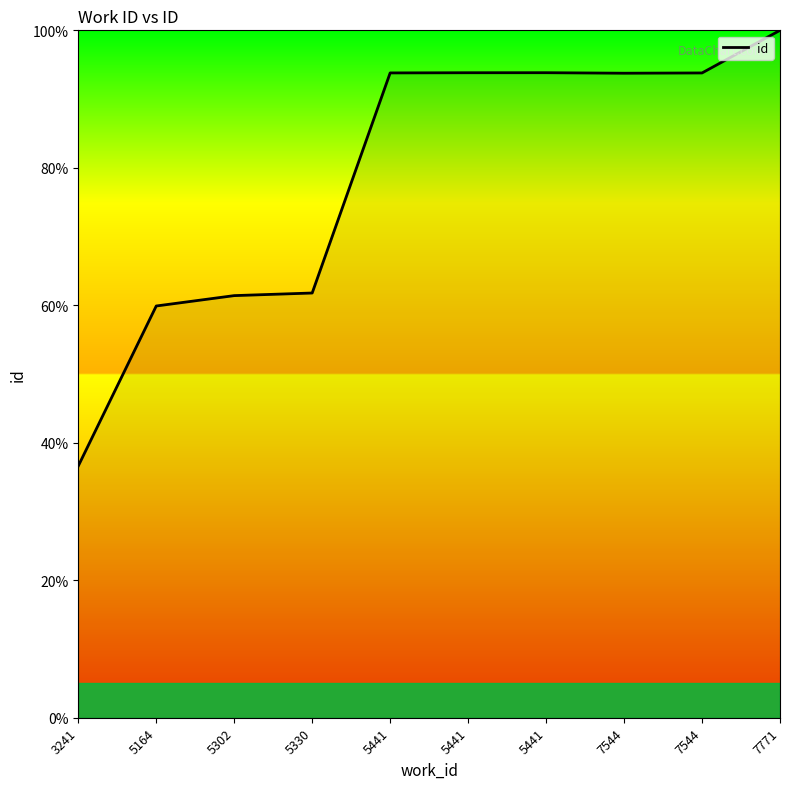

Does the chart have visible grid lines?

No